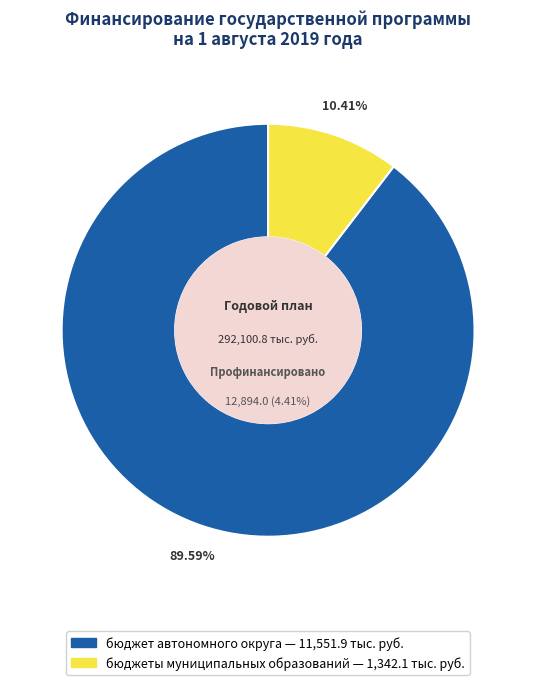

Combined, what portion of the pie is привлеченные средства and бюджеты муниципальных образований?

10.4%